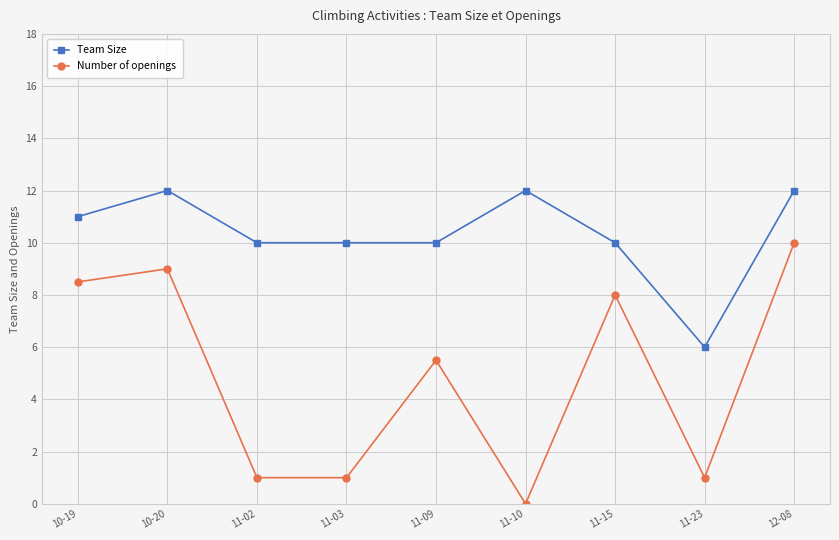

Which category has the lowest value in the Team Size series?

11-23